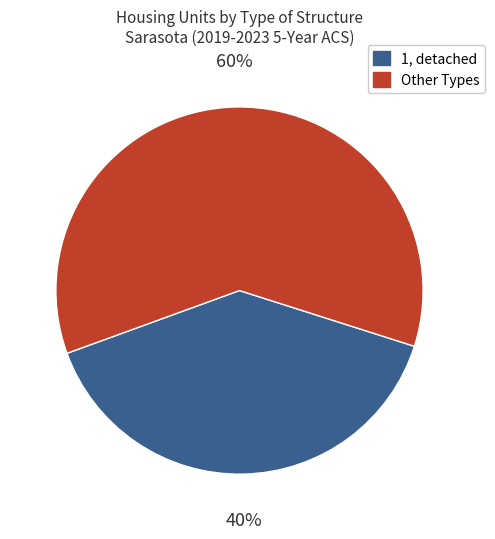

Combined, do 1, detached and Other Types account for over 50%?

Yes